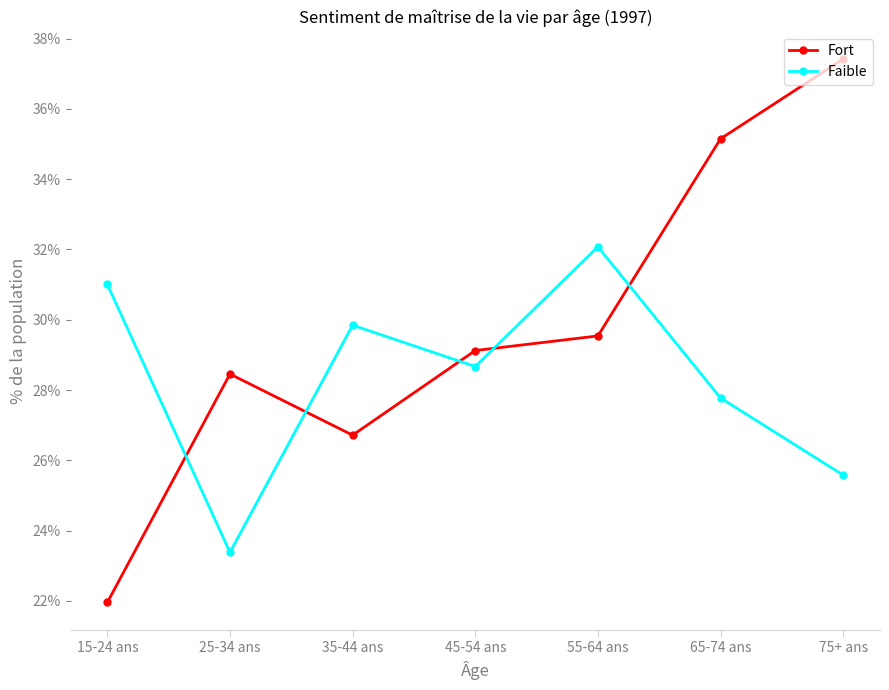

What is the total value across all series at 45-54 ans?

57.8